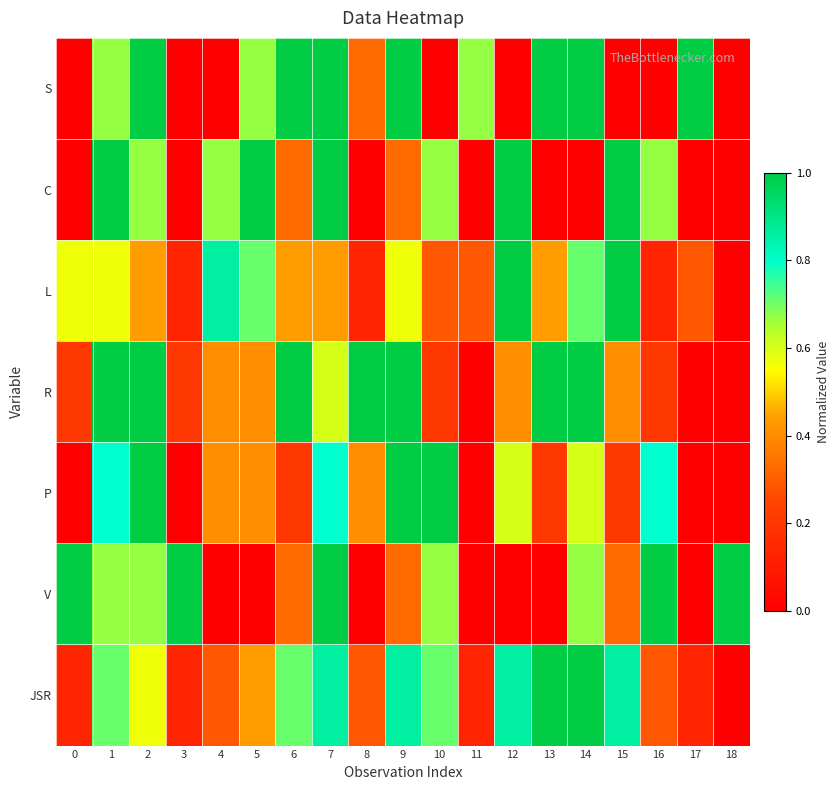

Reading left to right, what are all the values shown in this chart?

S: 0=0.0	1=0.7	2=1.0	3=0.0	4=0.0	5=0.7	6=1.0	7=1.0	8=0.3	9=1.0	10=0.0	11=0.7	12=0.0	13=1.0	14=1.0	15=0.0	16=0.0	17=1.0	18=0.0
C: 0=0.0	1=1.0	2=0.7	3=0.0	4=0.7	5=1.0	6=0.3	7=1.0	8=0.0	9=0.3	10=0.7	11=0.0	12=1.0	13=0.0	14=0.0	15=1.0	16=0.7	17=0.0	18=0.0
L: 0=0.6	1=0.6	2=0.4	3=0.1	4=0.9	5=0.7	6=0.4	7=0.4	8=0.1	9=0.6	10=0.3	11=0.3	12=1.0	13=0.4	14=0.7	15=1.0	16=0.1	17=0.3	18=0.0
R: 0=0.2	1=1.0	2=1.0	3=0.2	4=0.4	5=0.4	6=1.0	7=0.6	8=1.0	9=1.0	10=0.2	11=0.0	12=0.4	13=1.0	14=1.0	15=0.4	16=0.2	17=0.0	18=0.0
P: 0=0.0	1=0.8	2=1.0	3=0.0	4=0.4	5=0.4	6=0.2	7=0.8	8=0.4	9=1.0	10=1.0	11=0.0	12=0.6	13=0.2	14=0.6	15=0.2	16=0.8	17=0.0	18=0.0
V: 0=1.0	1=0.7	2=0.7	3=1.0	4=0.0	5=0.0	6=0.3	7=1.0	8=0.0	9=0.3	10=0.7	11=0.0	12=0.0	13=0.0	14=0.7	15=0.3	16=1.0	17=0.0	18=1.0
JSR: 0=0.1	1=0.7	2=0.6	3=0.1	4=0.3	5=0.4	6=0.7	7=0.9	8=0.3	9=0.9	10=0.7	11=0.1	12=0.9	13=1.0	14=1.0	15=0.9	16=0.3	17=0.1	18=0.0